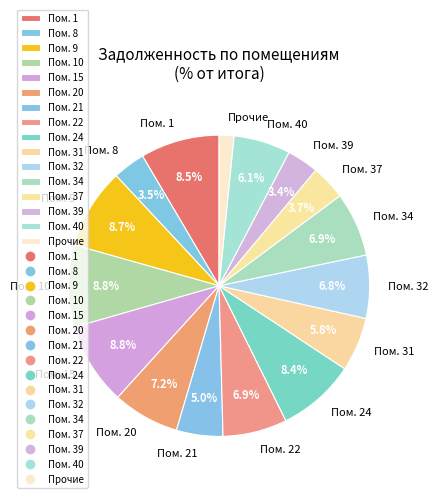

Combined, do Пом. 20 and Пом. 10 account for over 50%?

No